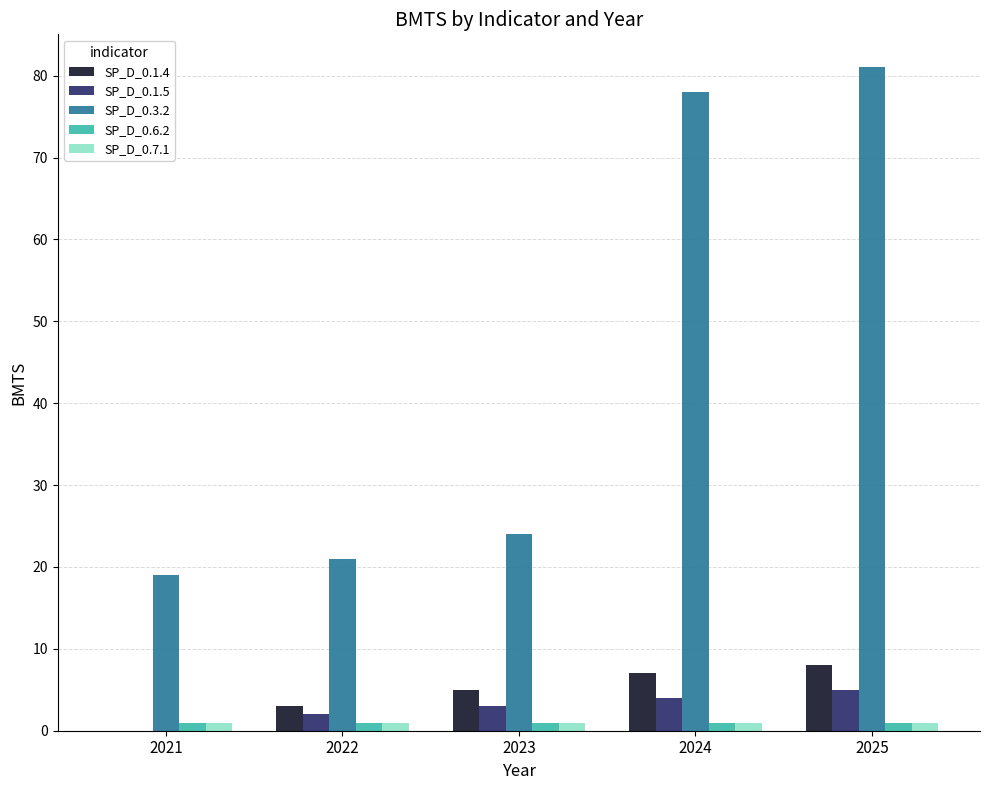

How many distinct data groups are displayed?

5